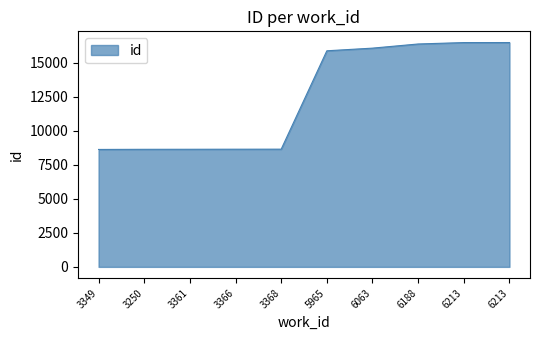

How many values are below 15866?

5